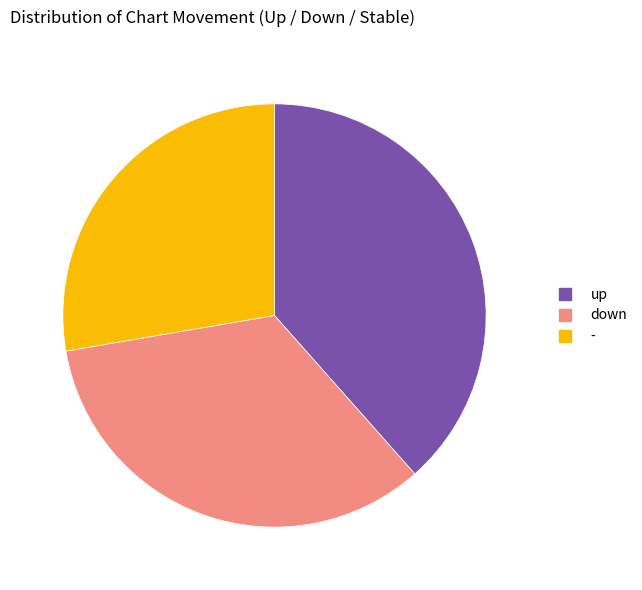

Does down account for over 50% of the chart?

No